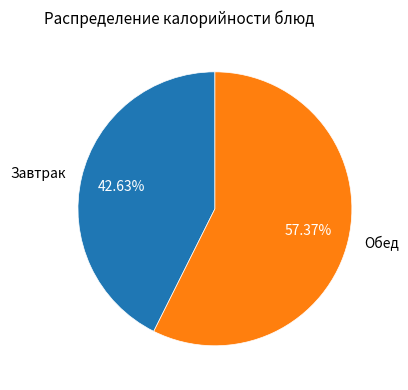

What is the ratio of the value at Завтрак to the value at Обед?

0.7